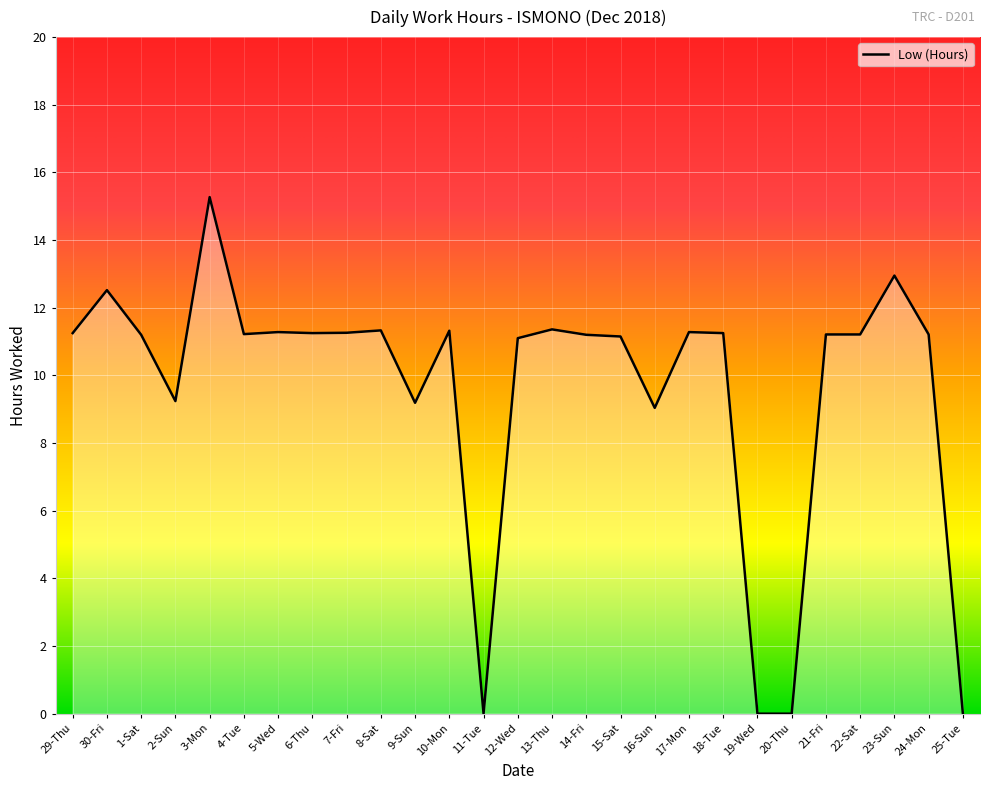

Count the number of categories in the chart.

27